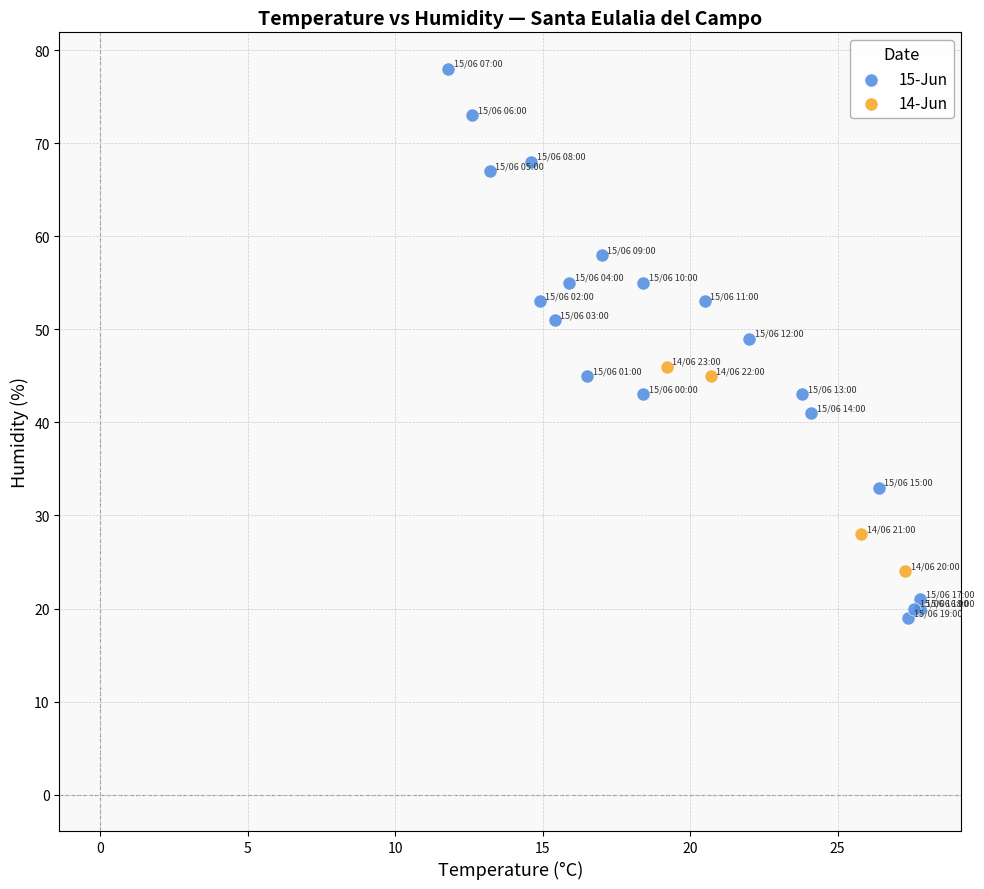

Which series reaches the minimum Y coordinate?

15-Jun